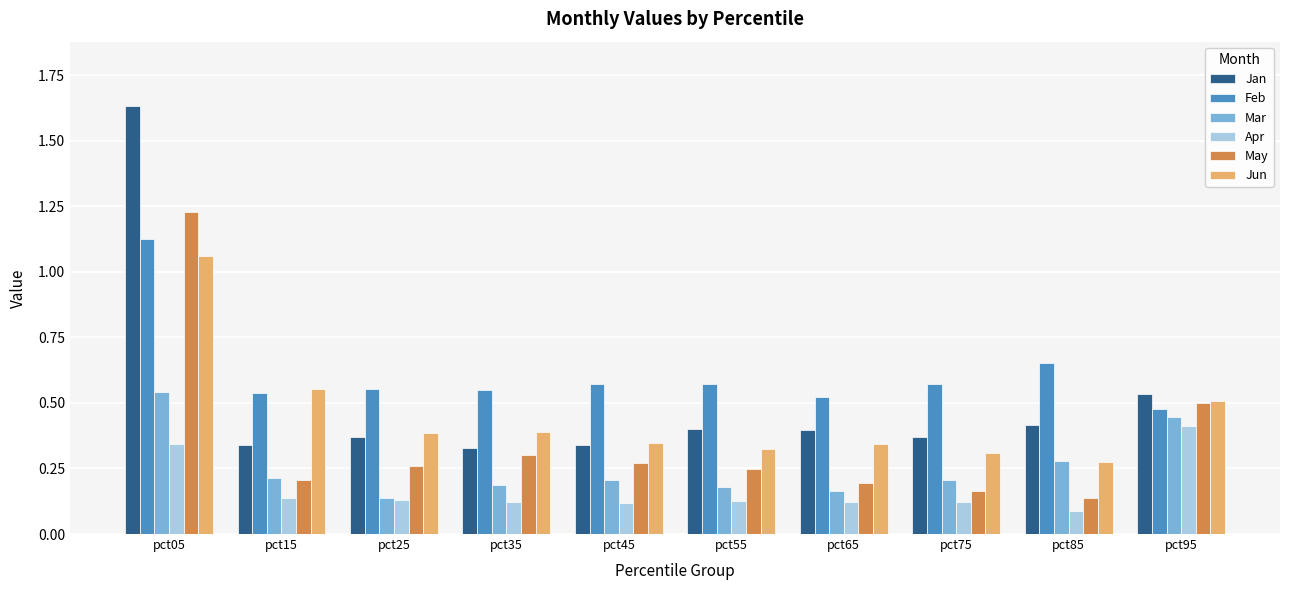

What is the spread (max minus min) of values at pct05?

1.3